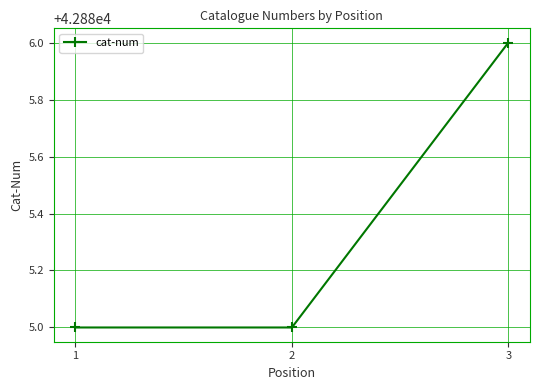

Reading left to right, extract all data points from this chart.

42885	42885	42886